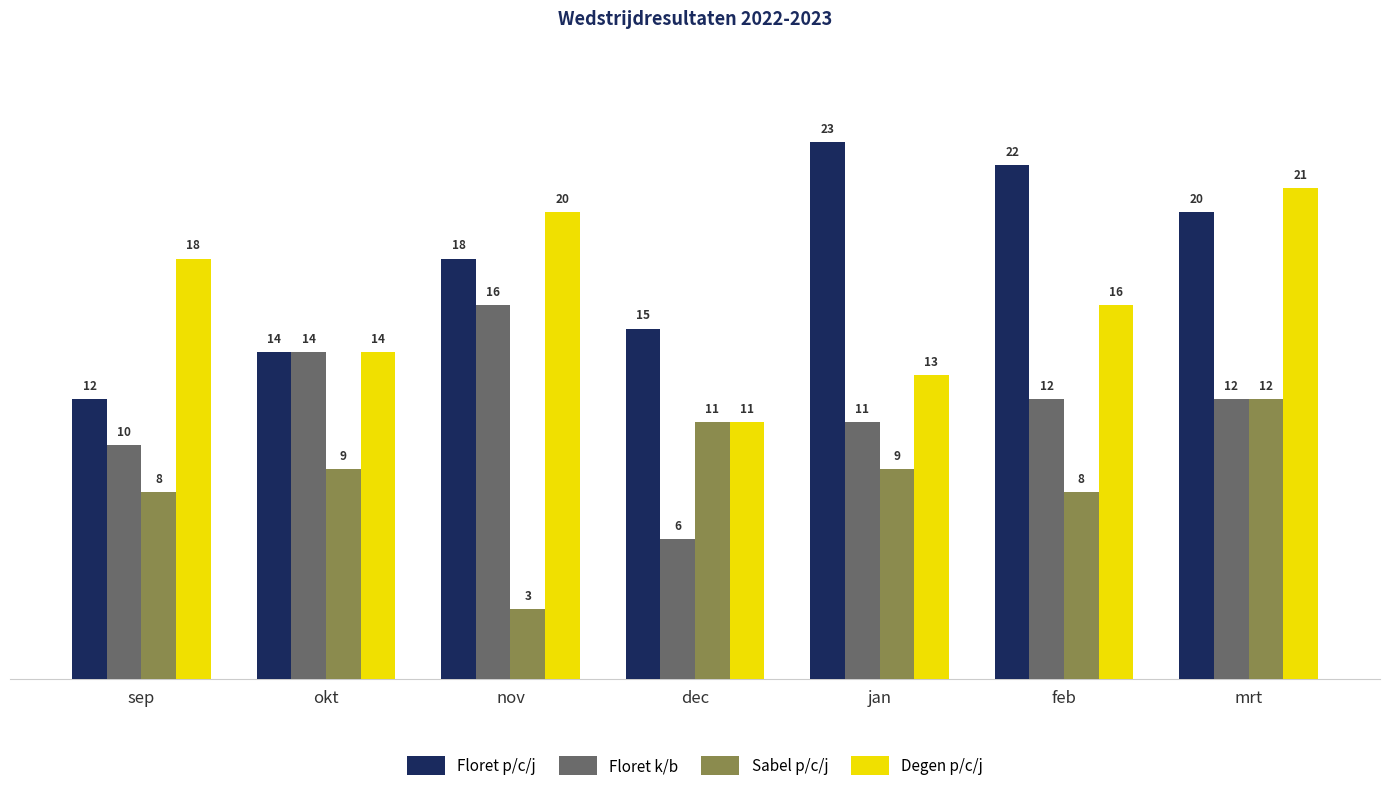

Rank the series by their average value, from lowest to highest.

Sabel p/c/j, Floret k/b, Degen p/c/j, Floret p/c/j